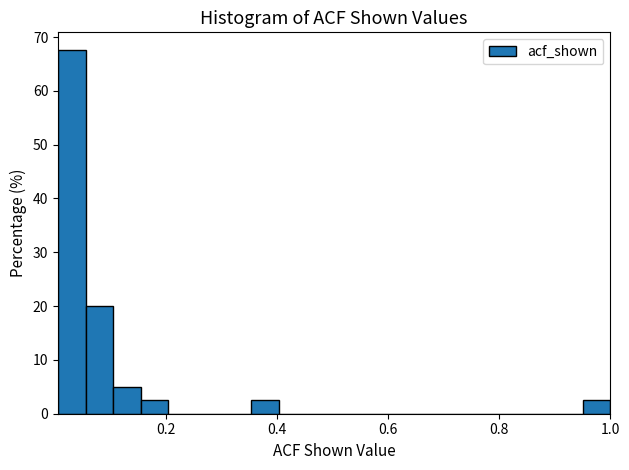

Read against the x-axis, roughly where is the centre of the tallest bar?

0.02